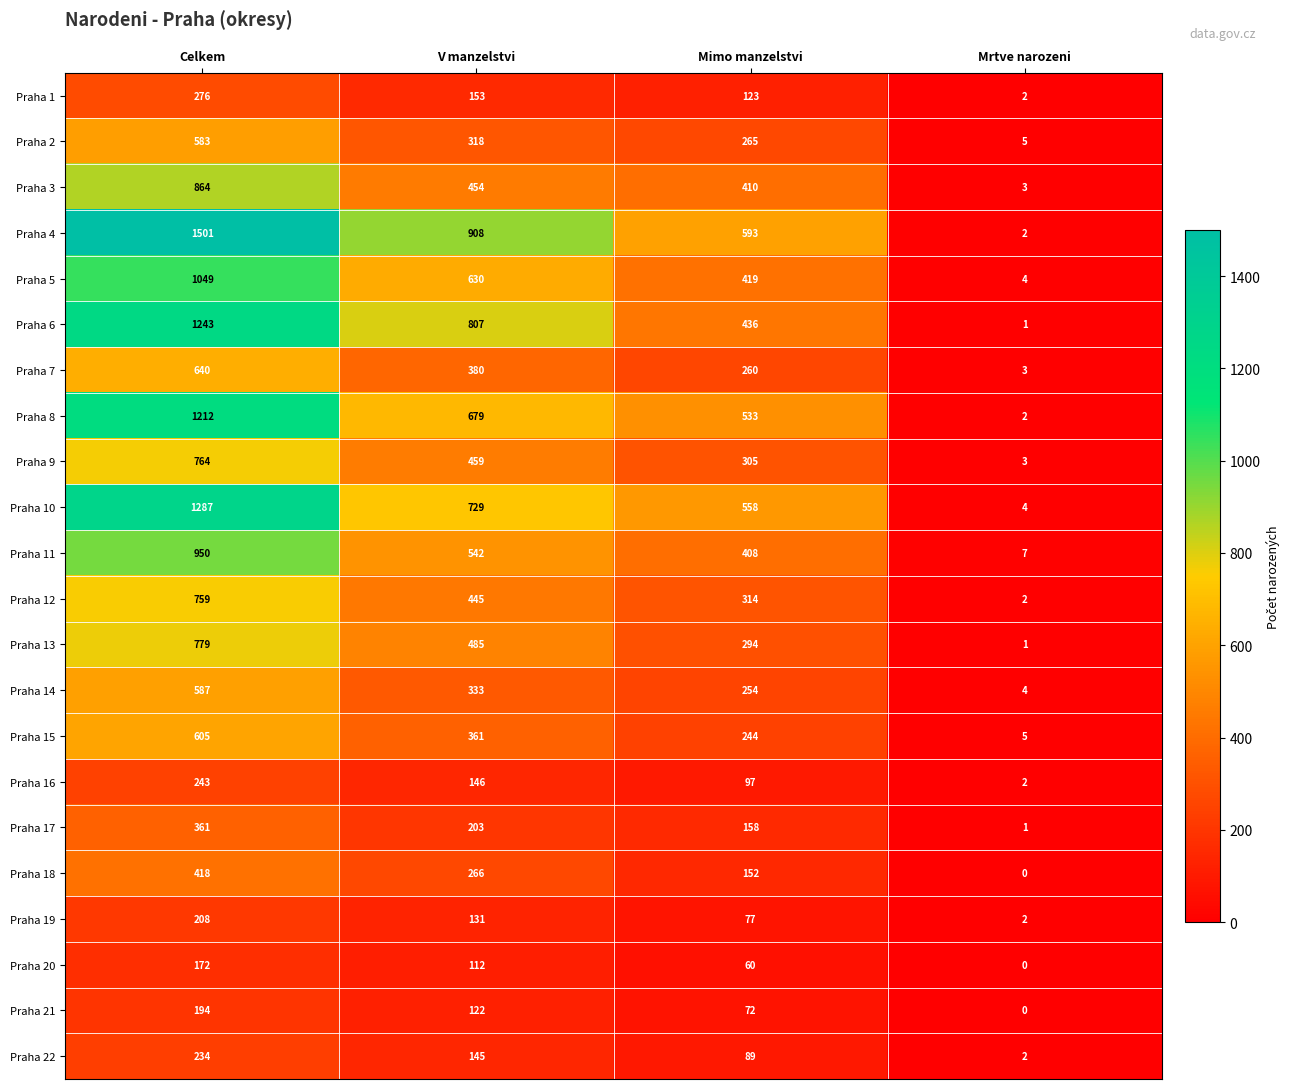

Which series changed the most between Mimo manzelstvi and Mrtve narozeni?

Praha 4